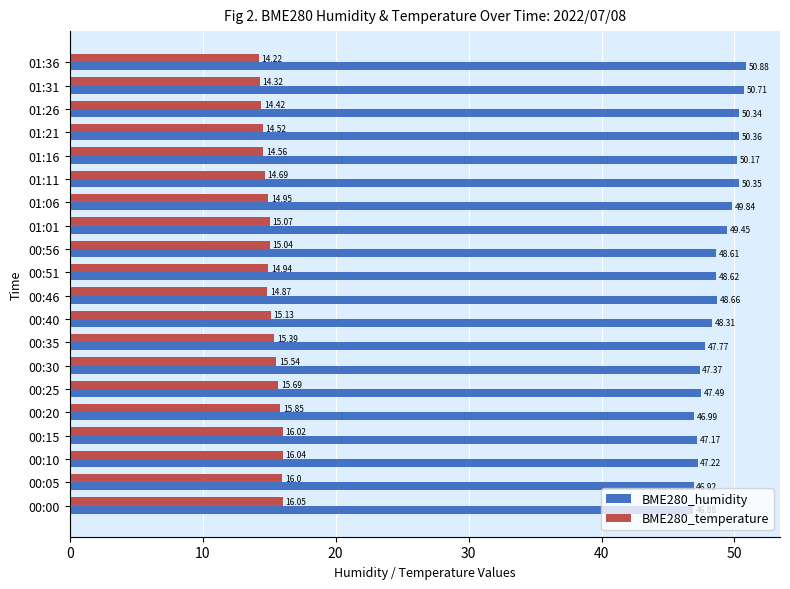

What is the difference between the maximum and minimum values in the BME280_humidity series?

4.0